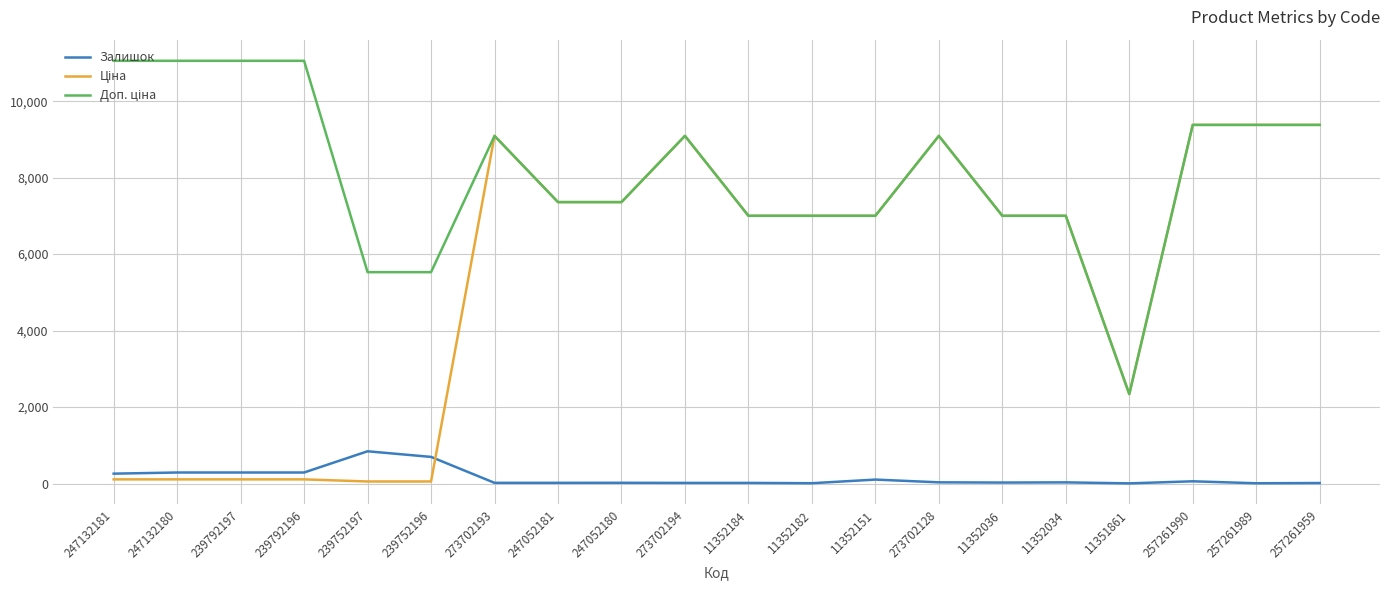

Does the chart display data point markers on the line(s)?

No